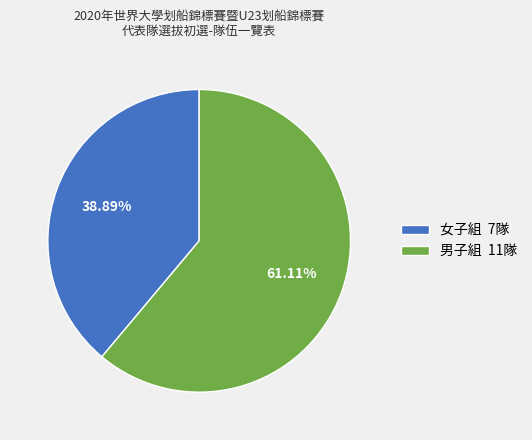

Rank the categories by value from highest to lowest.

男子組, 女子組